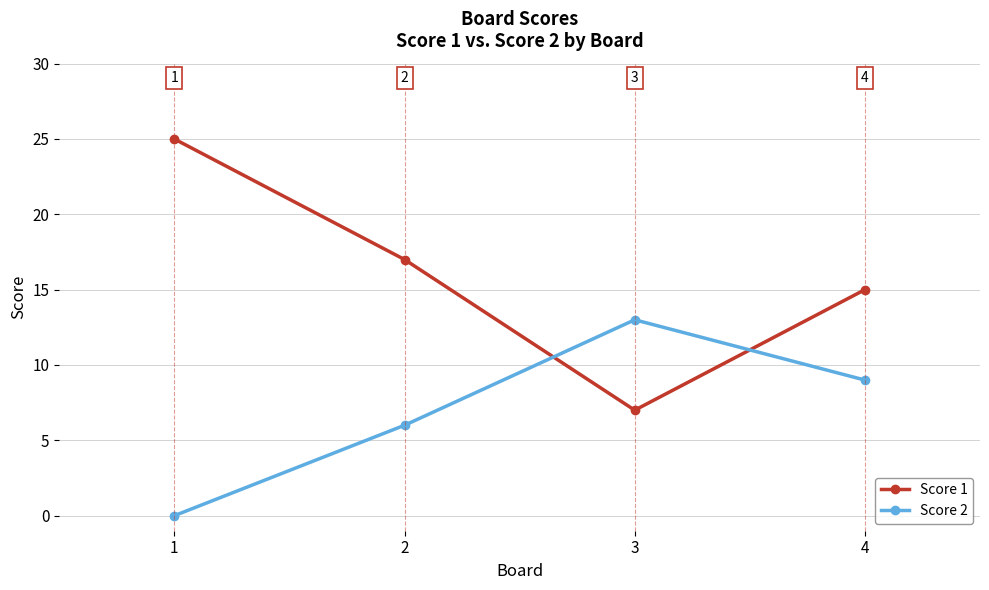

What is the difference between the second highest and second lowest values in the Score 2 series?

3